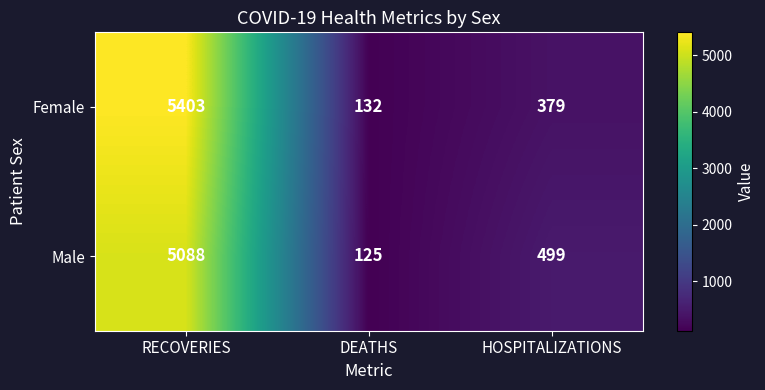

Rank the series by their average value, from lowest to highest.

Male, Female